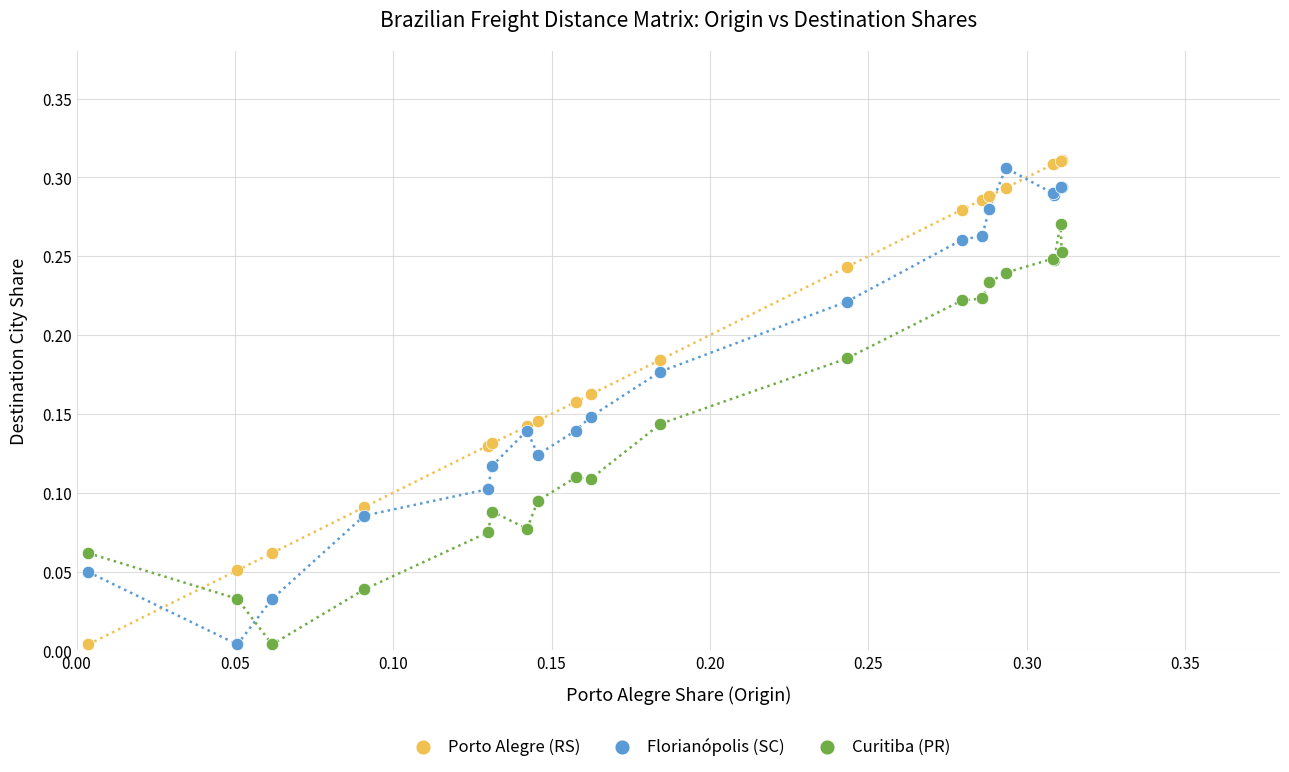

Which series has the largest Y range (max minus min)?

Porto Alegre (RS)